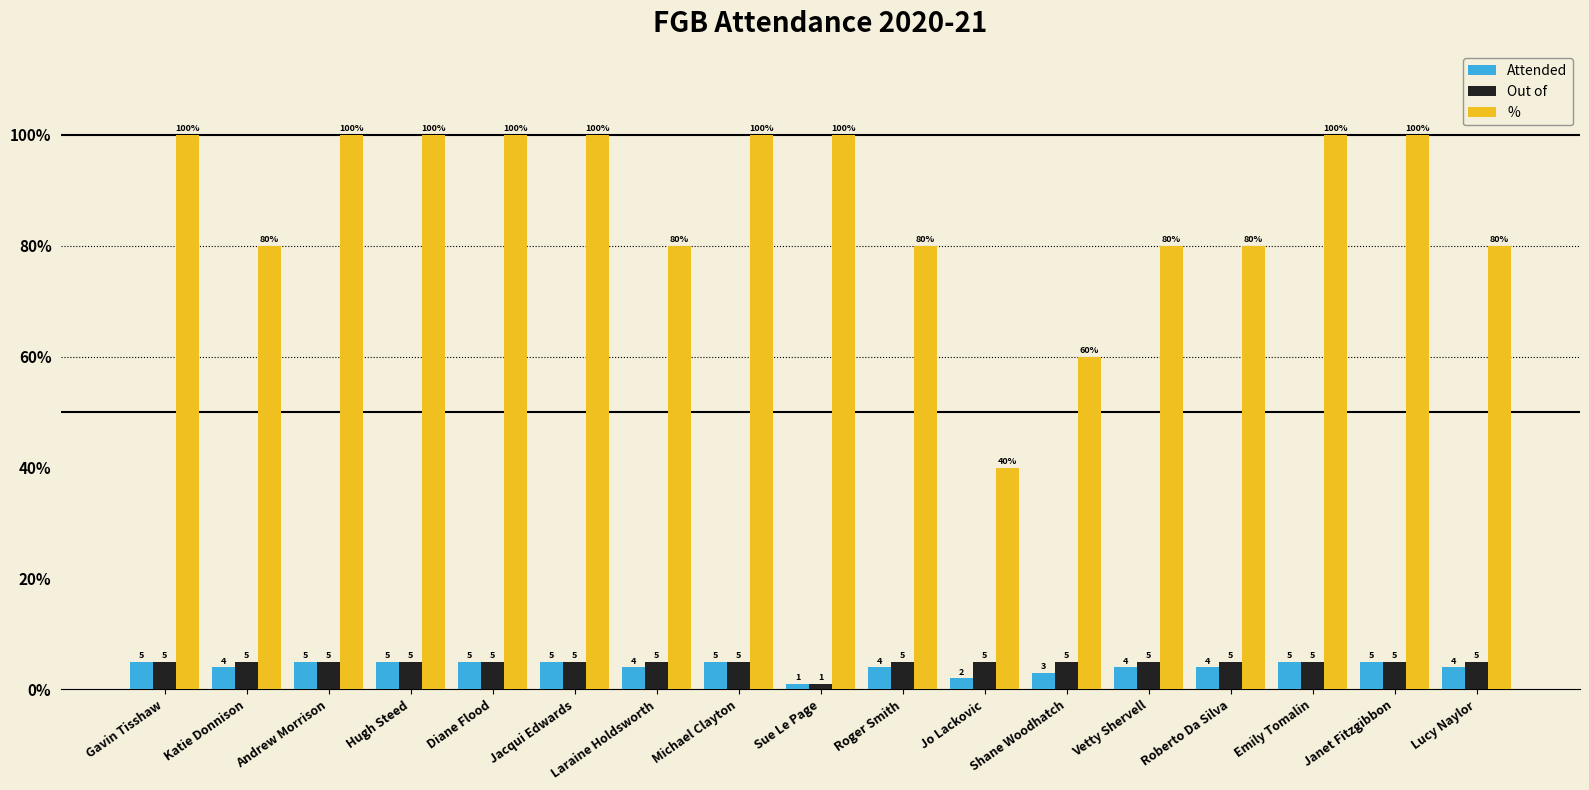

Reading right to left, what are all the values shown in this chart?

Attended: 4	5	5	4	4	3	2	4	1	5	4	5	5	5	5	4	5
Out of: 5	5	5	5	5	5	5	5	1	5	5	5	5	5	5	5	5
%: 80	100	100	80	80	60	40	80	100	100	80	100	100	100	100	80	100